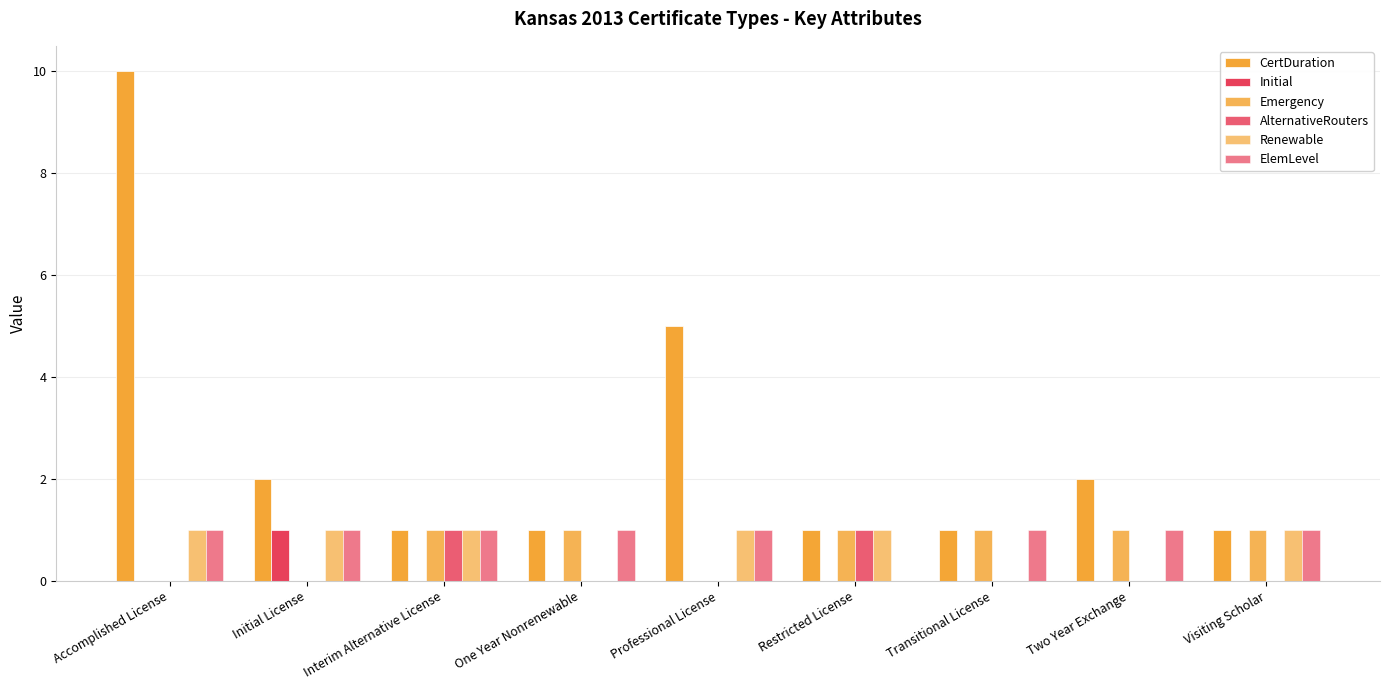

How many groups of bars are there?

9